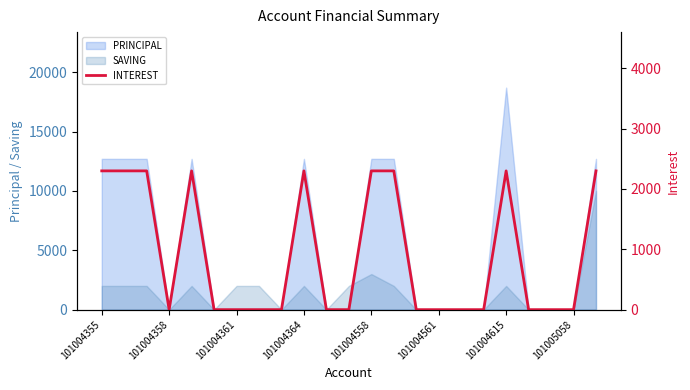

Which category has the highest value in the PRINCIPAL series?

101004615